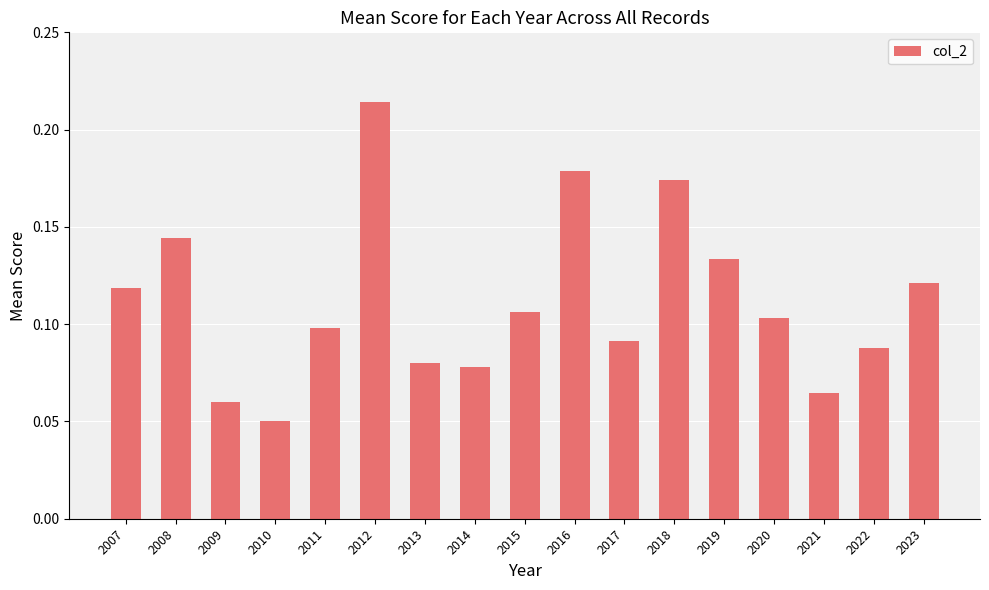

True or false: the data shows 0.0 at 2010.

False